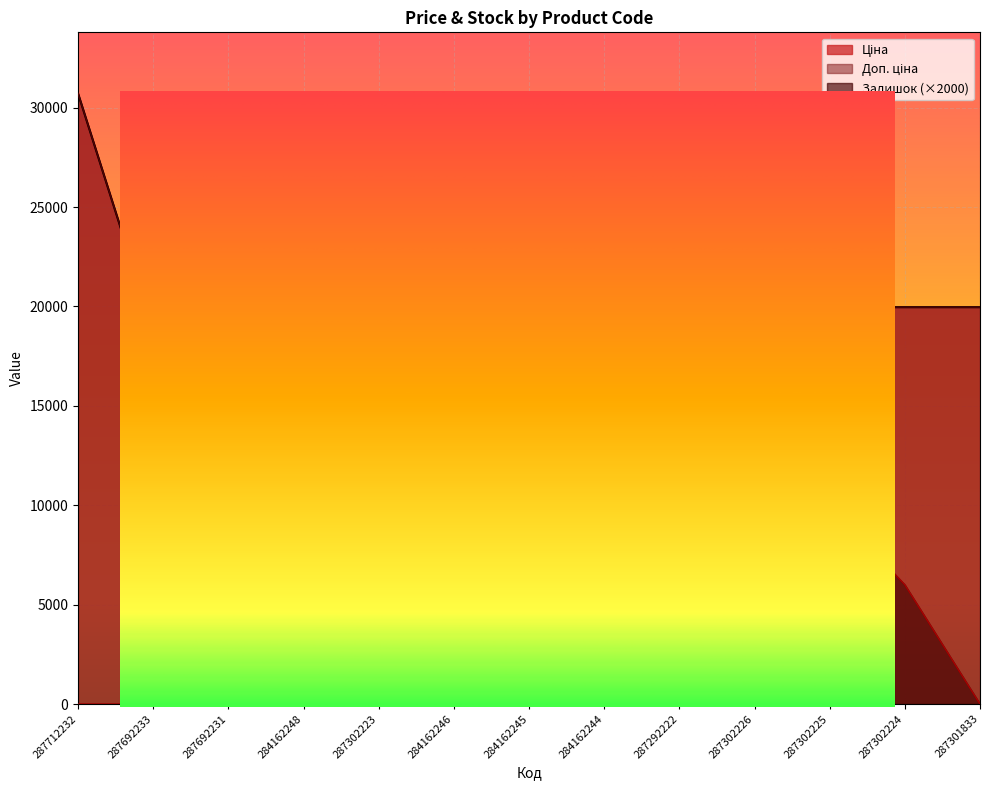

List the labels in order of Доп. ціна value, smallest first.

284162248, 284162246, 284162245, 284162244, 287292222, 287692233, 287692231, 287302223, 287302226, 287302225, 287302224, 287301833, 287712232